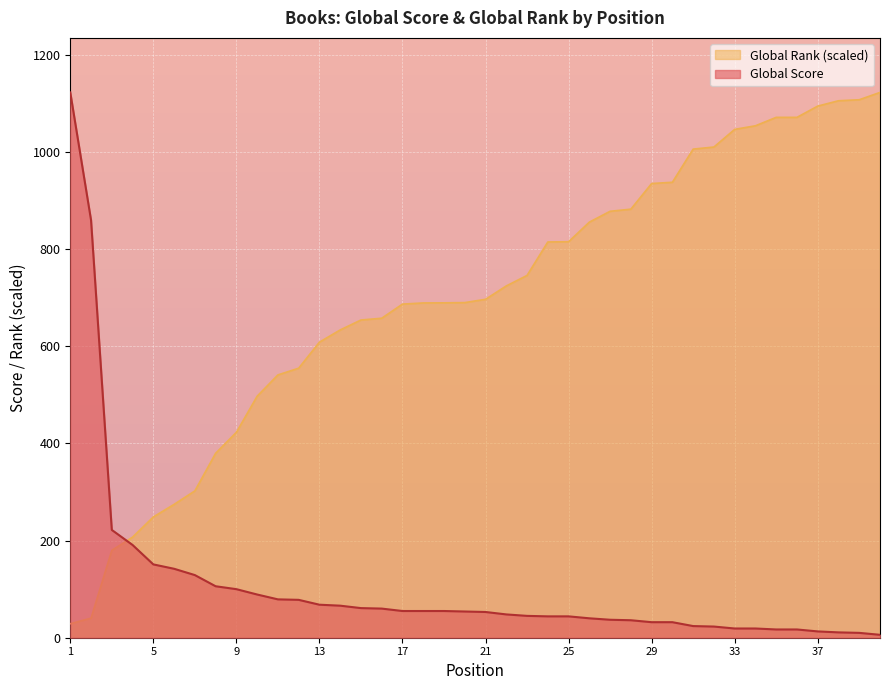

Reading right to left, extract all data points from this chart.

Global Score: 6.0	10.0	11.0	13.0	17.0	17.0	19.0	19.0	23.0	24.0	32.0	32.0	36.0	37.0	40.0	44.0	44.0	45.0	48.0	53.0	54.0	55.0	55.0	55.0	60.0	61.0	66.0	68.0	78.0	79.0	89.0	100.0	106.0	129.0	142.0	151.0	191.0	222.0	860.0	1123.0
Global Rank: 1123.0	1107.9	1105.8	1094.8	1071.7	1071.7	1054.3	1046.9	1010.5	1006.3	938.0	935.4	882.6	878.2	855.9	815.5	815.0	746.1	724.5	696.9	690.2	689.7	689.5	687.1	658.0	654.3	633.8	608.7	555.1	541.2	497.4	423.0	379.8	302.4	274.6	248.7	207.2	179.9	40.3	28.8